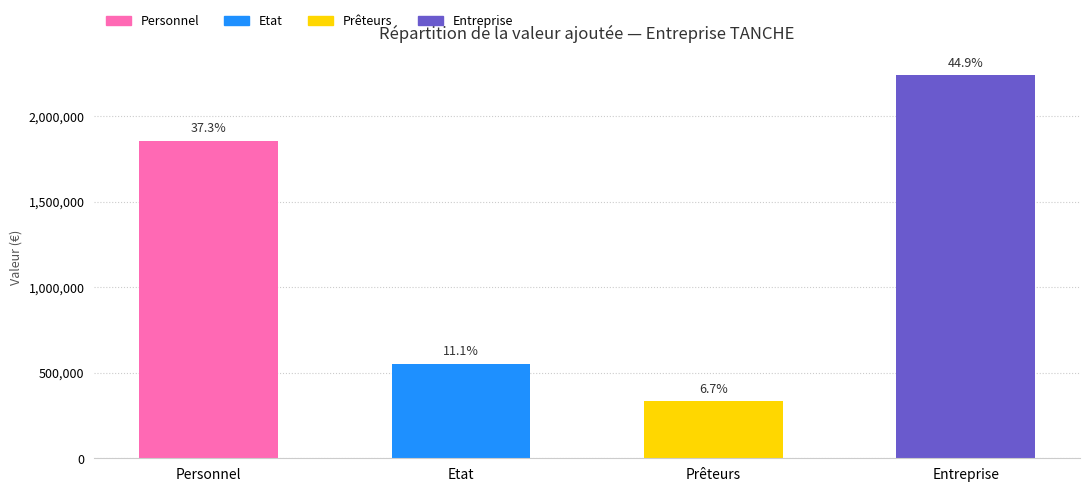

The value at Entreprise is 595195. True or false?

False